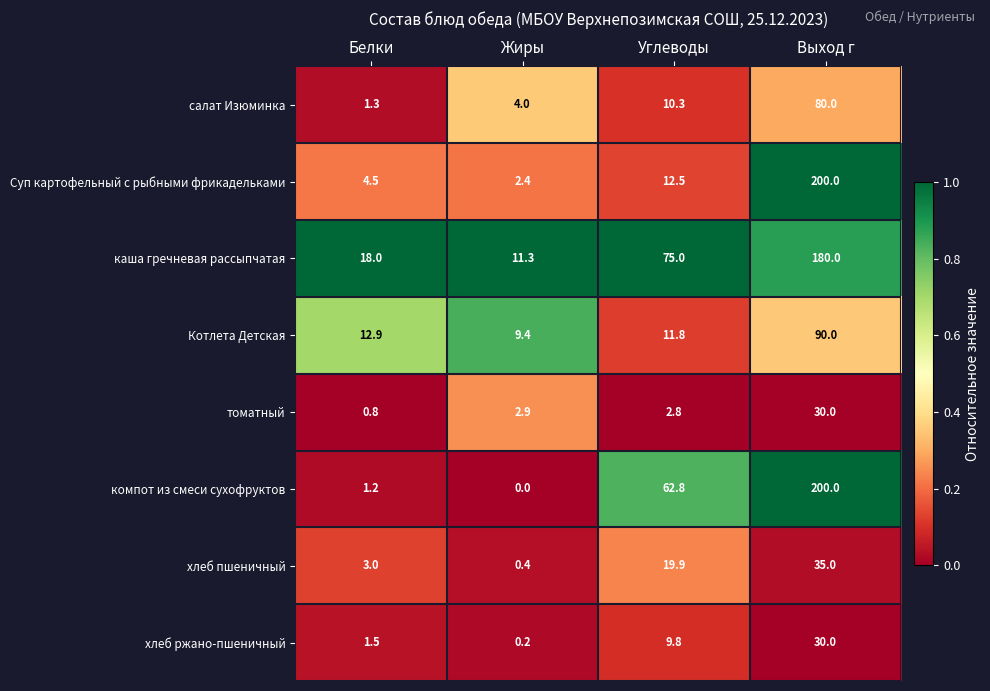

Where is компот из смеси сухофруктов nearest to the value 100?

Углеводы